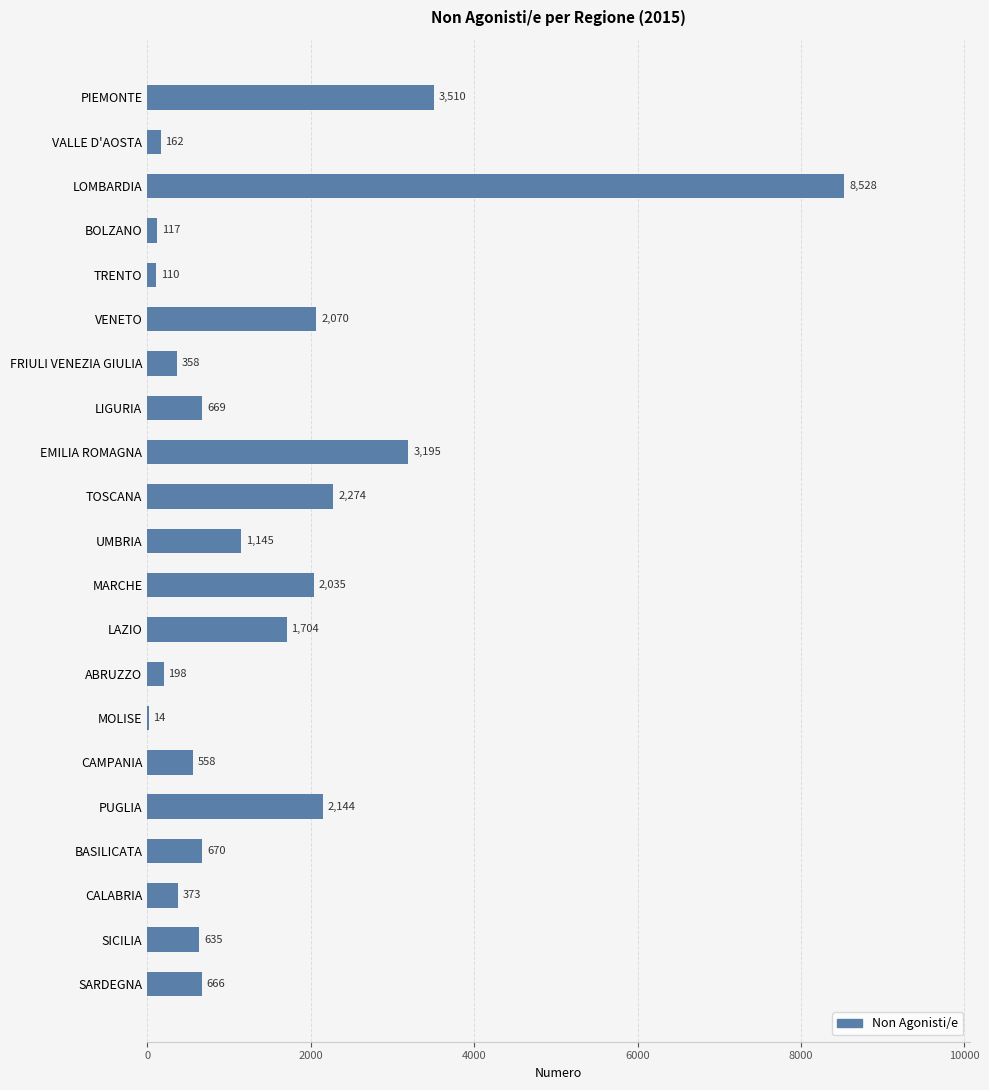

What is the change in value from EMILIA ROMAGNA to MOLISE?

-3181